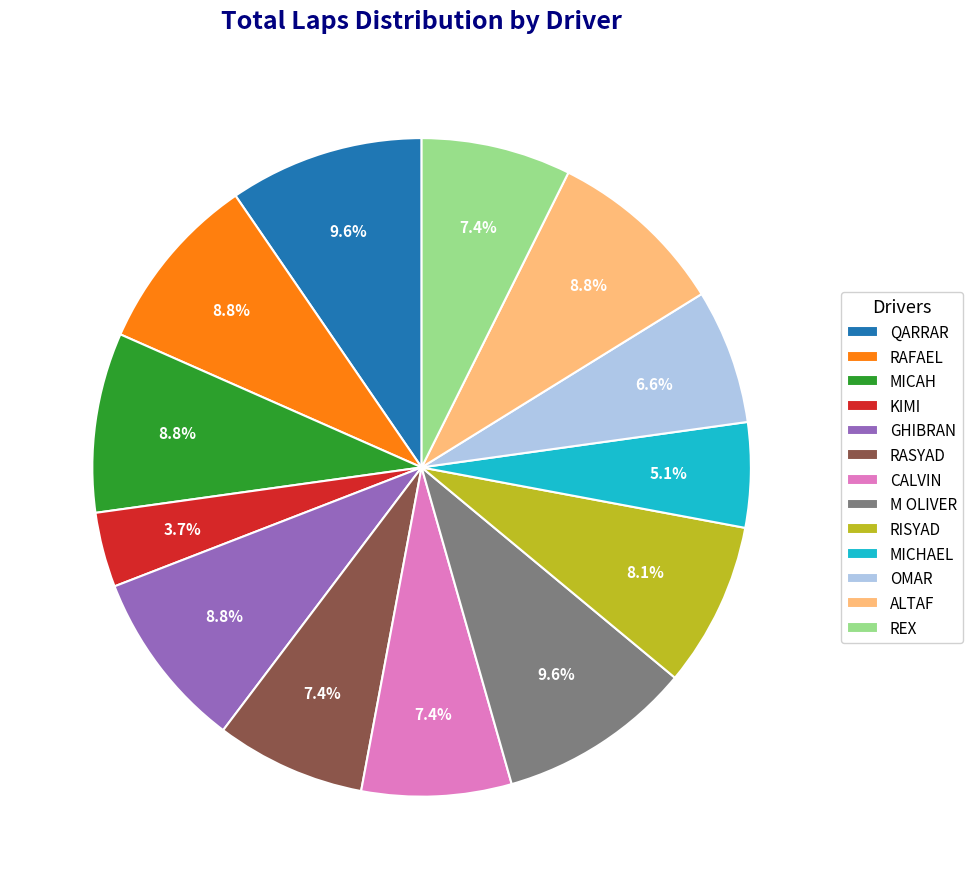

Combined, what portion of the pie is KIMI and MICAH?

12.5%